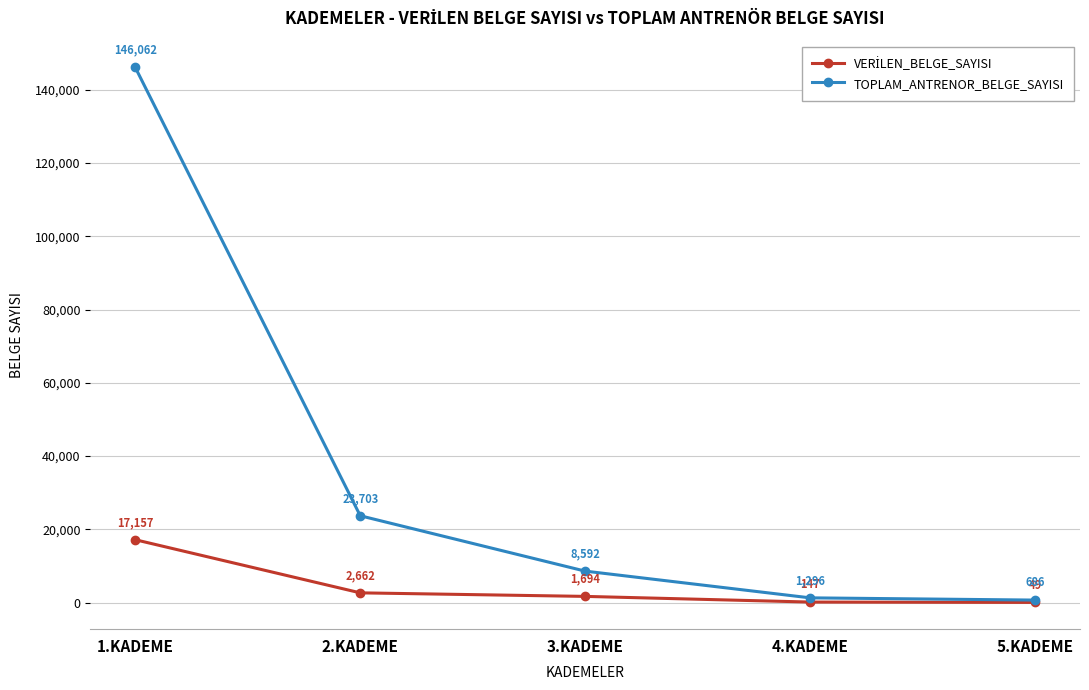

List the labels in order of TOPLAM_ANTRENOR_BELGE_SAYISI value, largest first.

1.KADEME, 2.KADEME, 3.KADEME, 4.KADEME, 5.KADEME